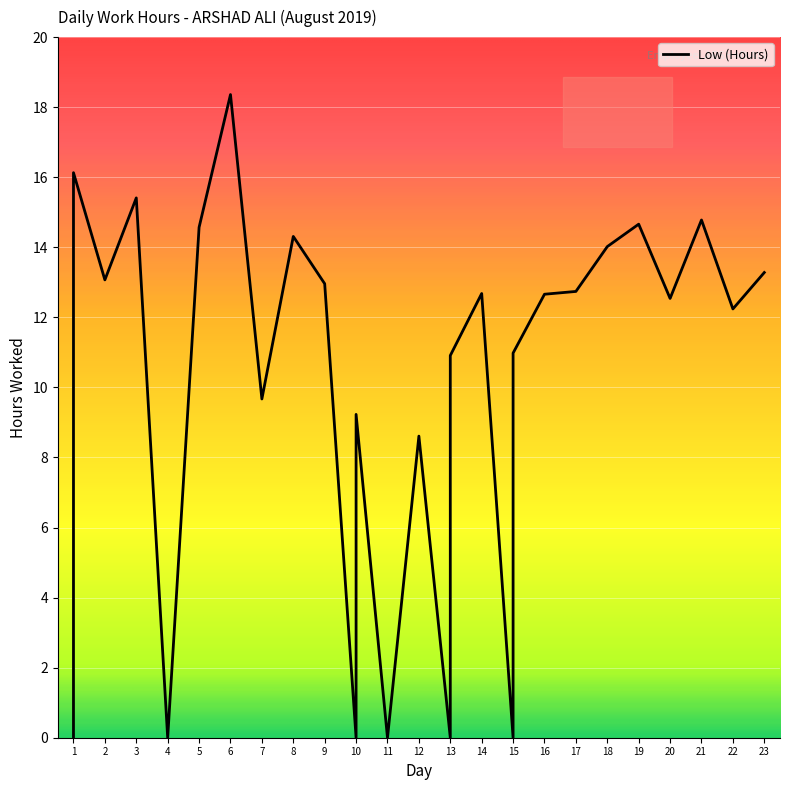

List the labels in order of value, largest first.

6, 1, 3, 21, 19, 5, 8, 18, 23, 2, 9, 17, 14, 16, 20, 22, 15, 13, 7, 10, 12, 1, 4, 10, 11, 13, 15